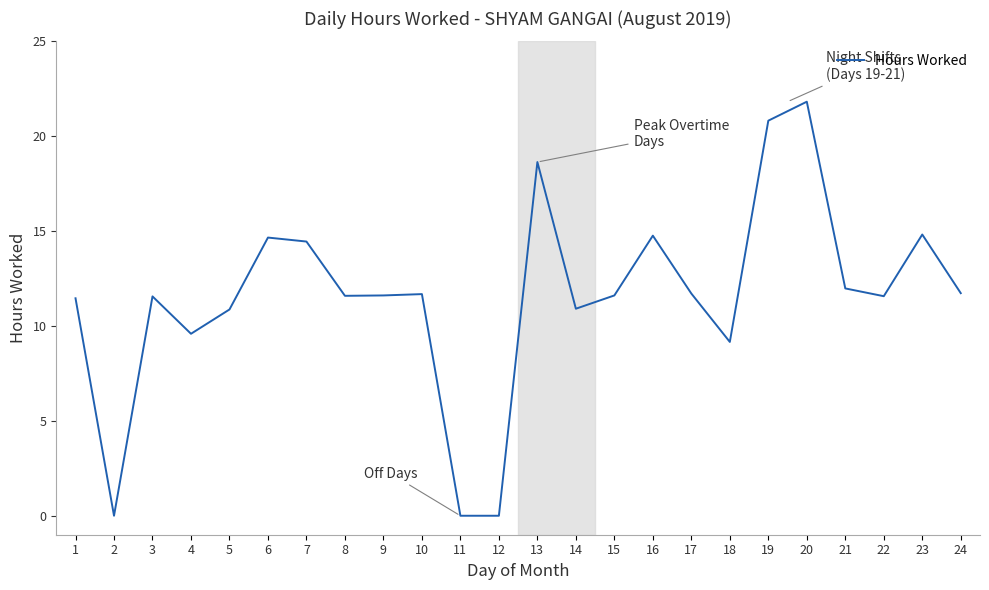

What is the sum of the values at 10 and 17?

23.4